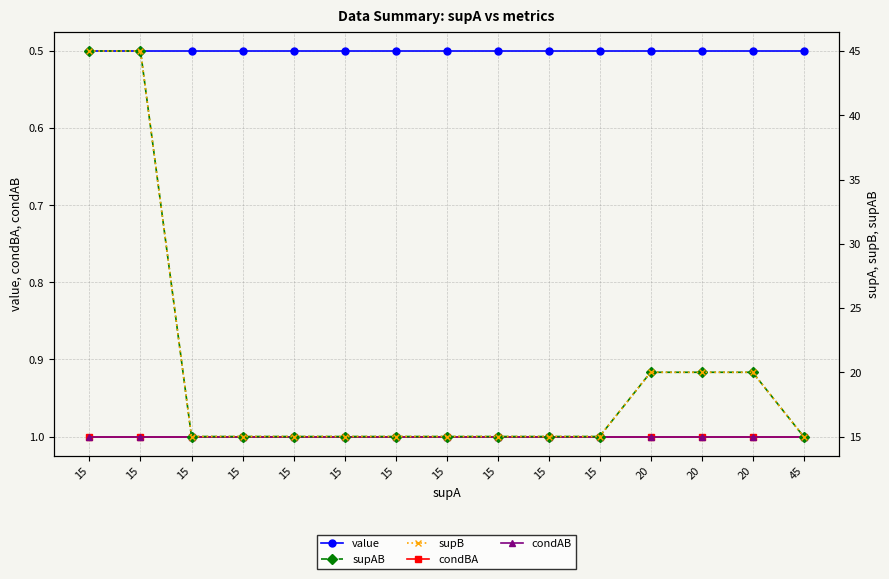

Reading left to right, transcribe all the data shown in this chart.

value: 15=0.5	15=0.5	15=0.5	15=0.5	15=0.5	15=0.5	15=0.5	15=0.5	15=0.5	15=0.5	15=0.5	20=0.5	20=0.5	20=0.5	45=0.5
condBA: 15=1.0	15=1.0	15=1.0	15=1.0	15=1.0	15=1.0	15=1.0	15=1.0	15=1.0	15=1.0	15=1.0	20=1.0	20=1.0	20=1.0	45=1.0
condAB: 15=1.0	15=1.0	15=1.0	15=1.0	15=1.0	15=1.0	15=1.0	15=1.0	15=1.0	15=1.0	15=1.0	20=1.0	20=1.0	20=1.0	45=1.0
supAB: 15=45.0	15=45.0	15=15.0	15=15.0	15=15.0	15=15.0	15=15.0	15=15.0	15=15.0	15=15.0	15=15.0	20=20.0	20=20.0	20=20.0	45=15.0
supB: 15=45.0	15=45.0	15=15.0	15=15.0	15=15.0	15=15.0	15=15.0	15=15.0	15=15.0	15=15.0	15=15.0	20=20.0	20=20.0	20=20.0	45=15.0